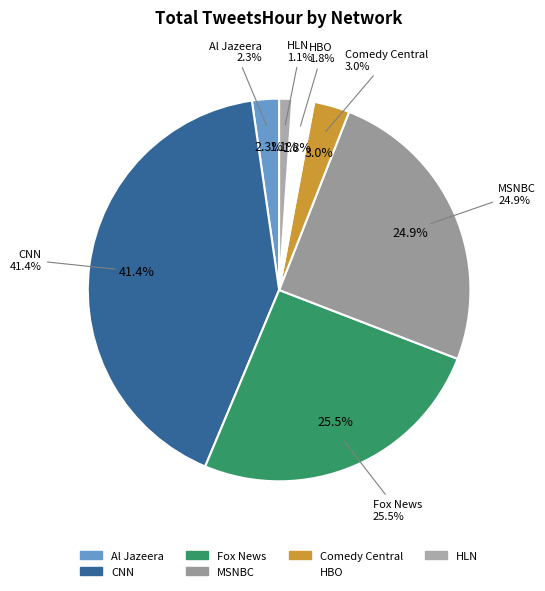

To the nearest percent, what percentage of the pie is Fox News?

25%